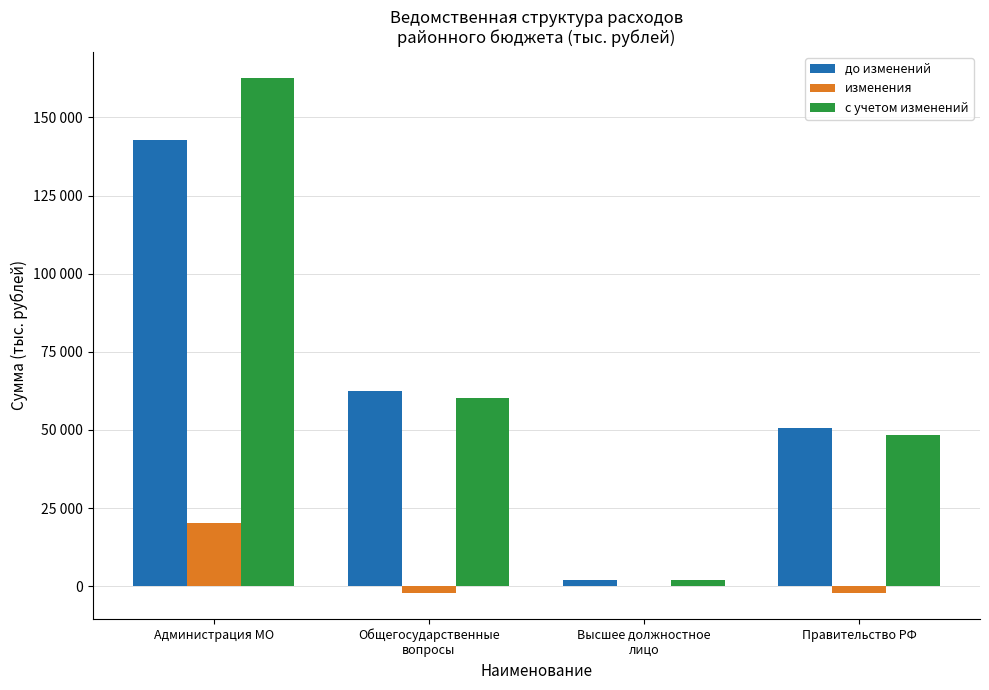

What are all the series names shown in the legend?

до изменений, изменения, с учетом изменений